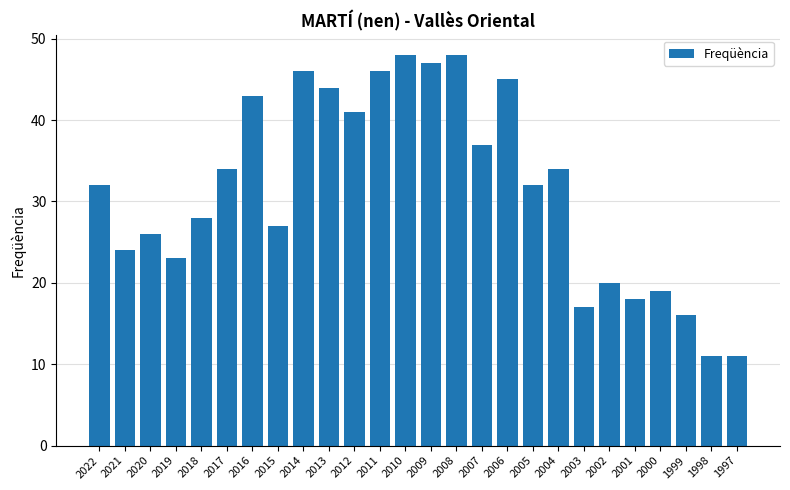

Between 2022 and 2010, which is larger?

2010